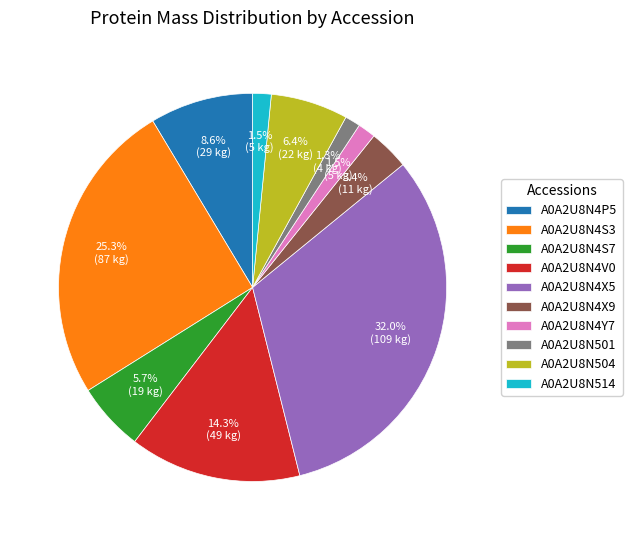

To the nearest percent, what portion does A0A2U8N4S7 represent?

6%